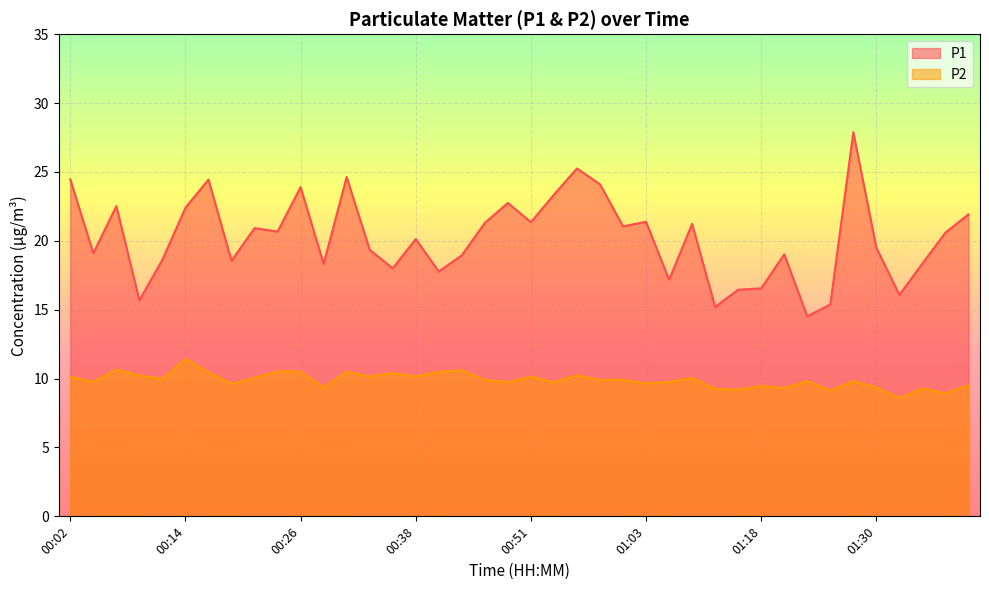

The value of P1 at 01:18 is 28.4. True or false?

False